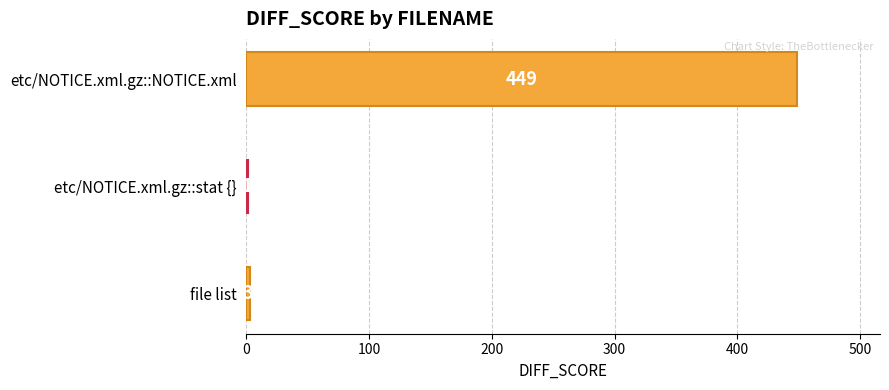

What is the change in value from etc/NOTICE.xml.gz::stat {} to etc/NOTICE.xml.gz::NOTICE.xml?

+448